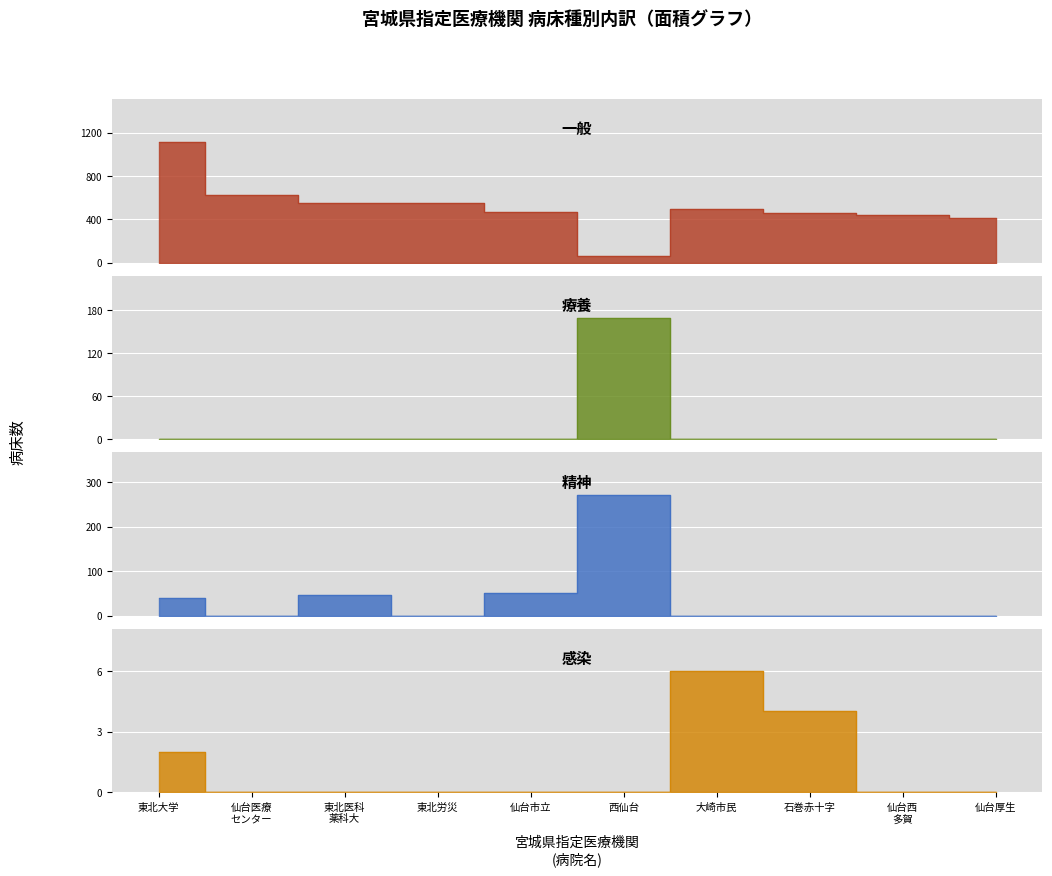

True or false: 精神 has more than 0 points higher than both neighbors.

True